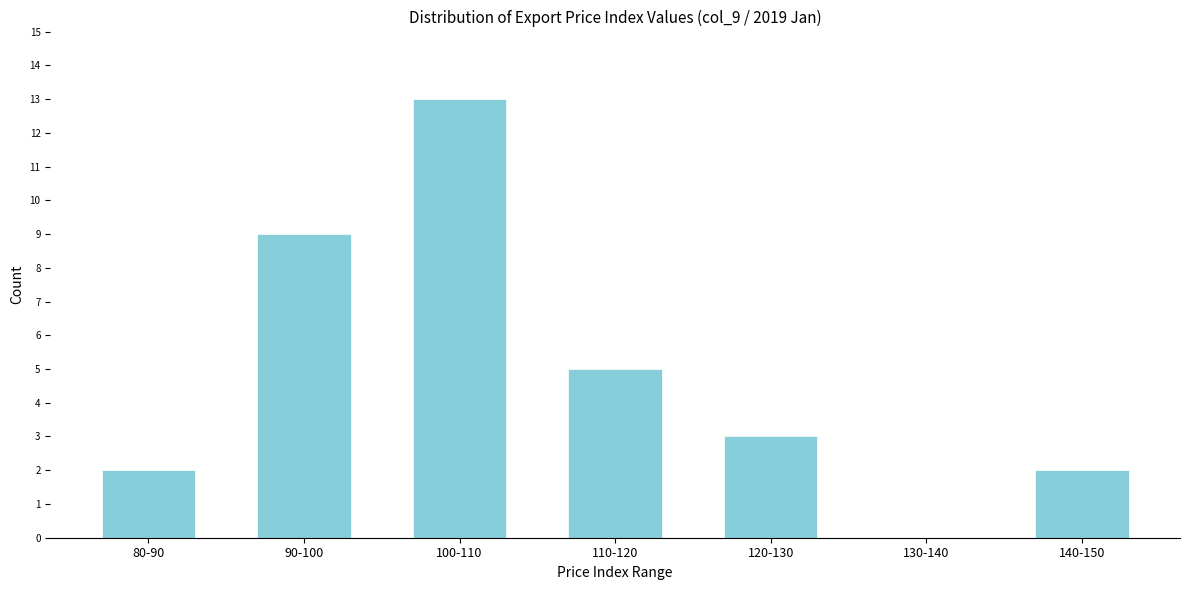

Reading left to right, transcribe all the data shown in this chart.

80-90=2	90-100=9	100-110=13	110-120=5	120-130=3	130-140=0	140-150=2